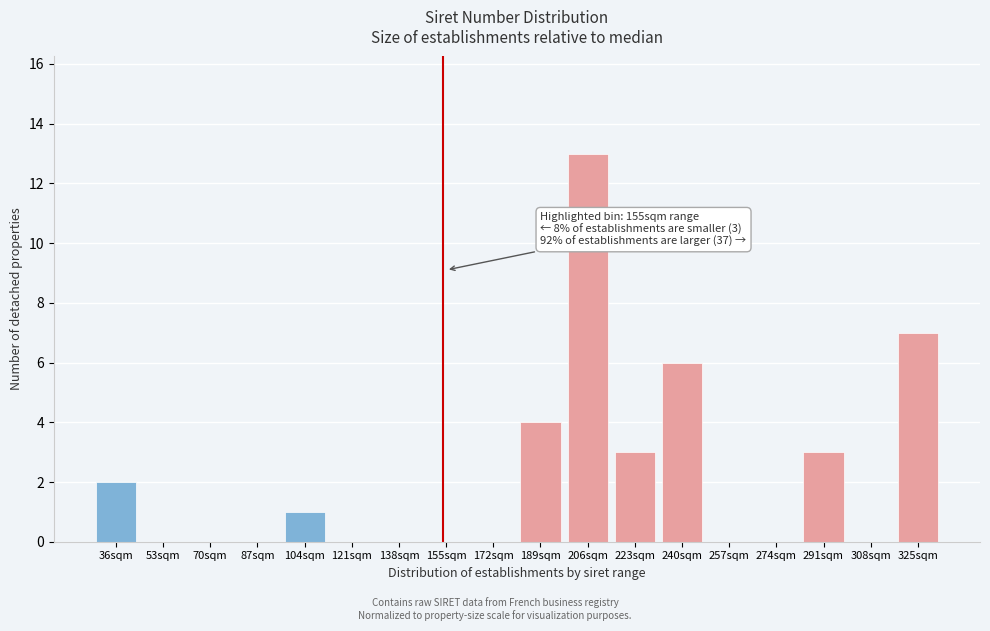

Reading left to right, extract all data points from this chart.

36sqm=2	53sqm=0	70sqm=0	87sqm=0	104sqm=1	121sqm=0	138sqm=0	155sqm=0	172sqm=0	189sqm=4	206sqm=13	223sqm=3	240sqm=6	257sqm=0	274sqm=0	291sqm=3	308sqm=0	325sqm=7